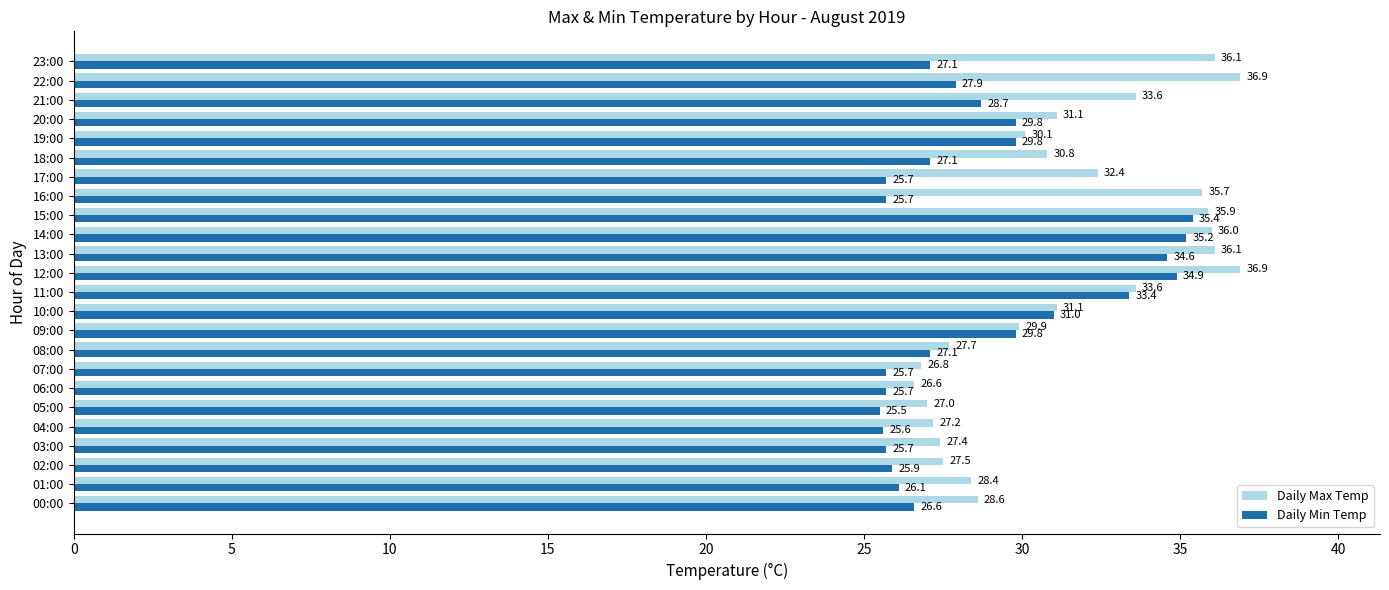

Is the value of Daily Max Temp at 06:00 greater than the value of Daily Min Temp at 02:00?

Yes